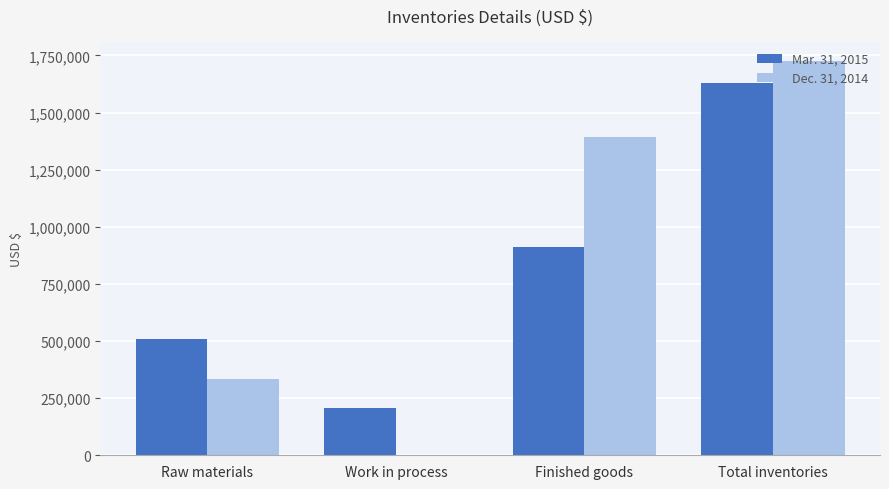

The value of Dec. 31, 2014 at Raw materials is 85403. True or false?

False